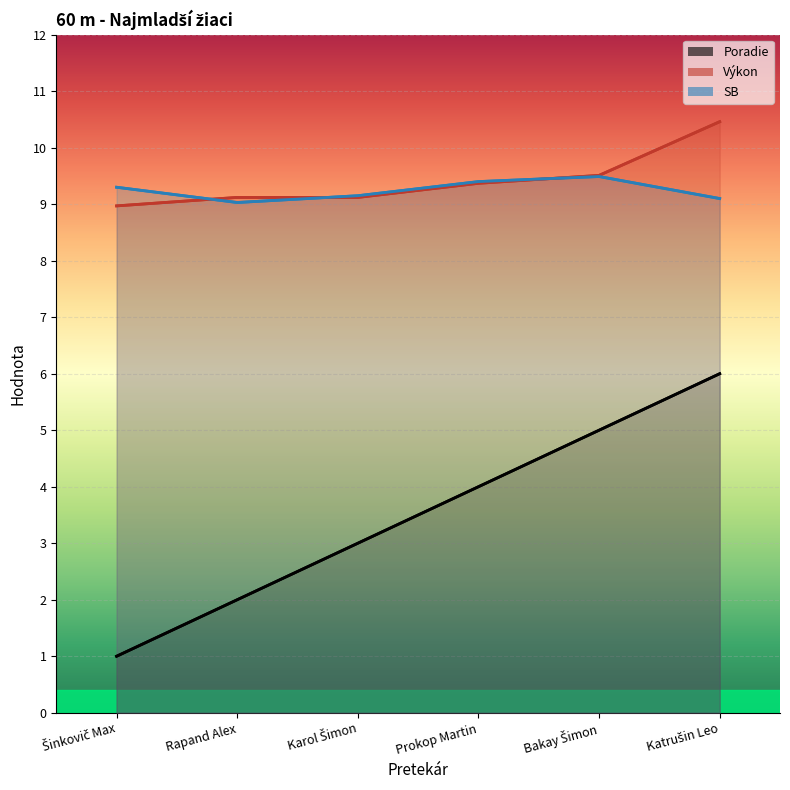

Where is the first local minimum for SB?

Rapand Alex